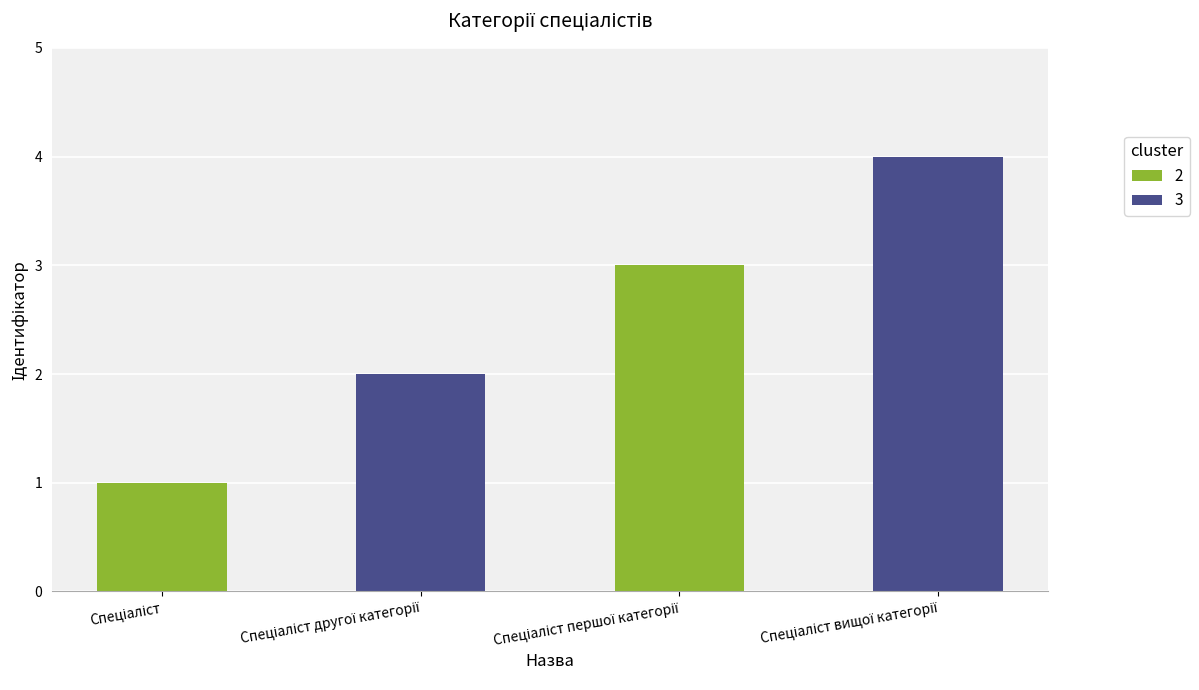

Does the chart contain stacked bars?

No